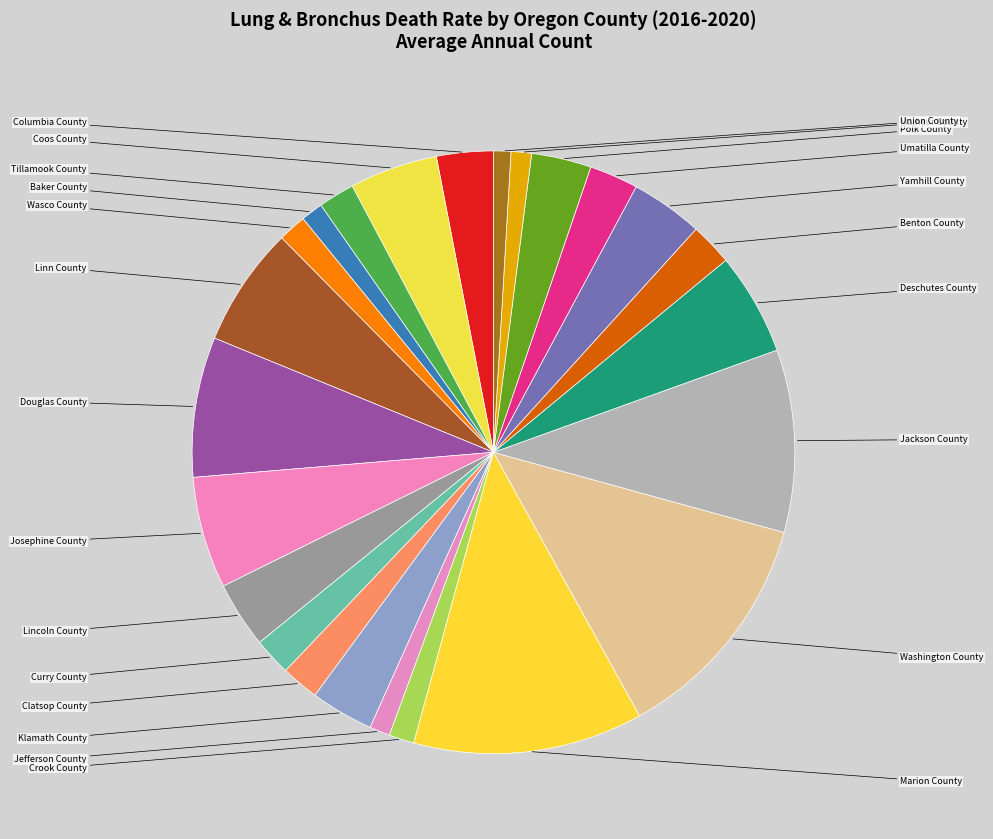

Count the number of slices in the pie.

24